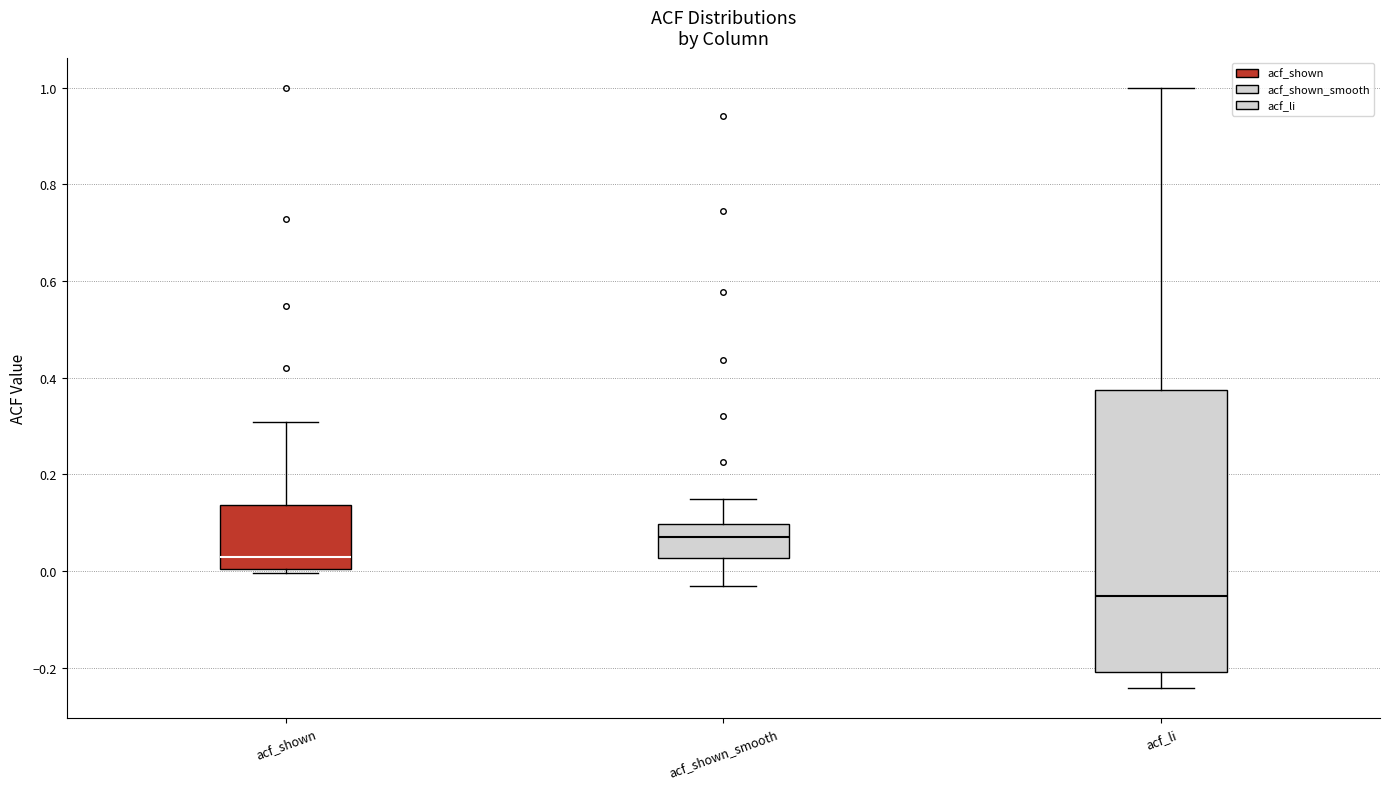

Which box's median line is the lowest?

acf_li